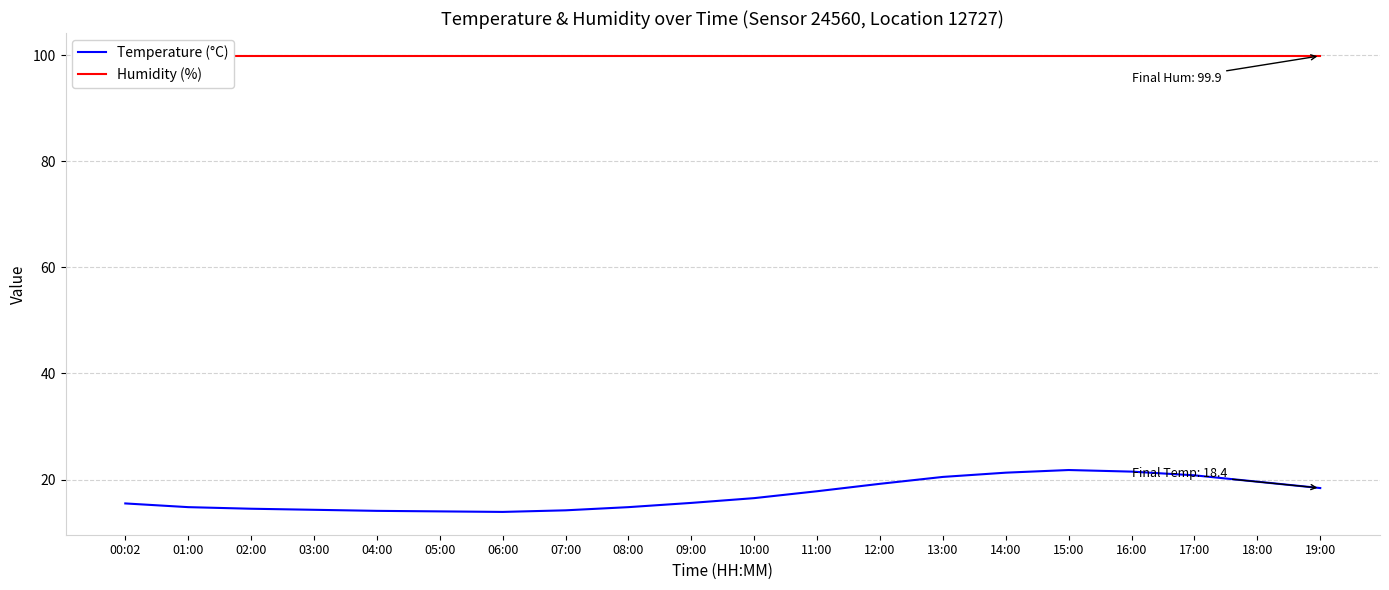

True or false: Temperature (°C) and Humidity (%) cross at least once.

False